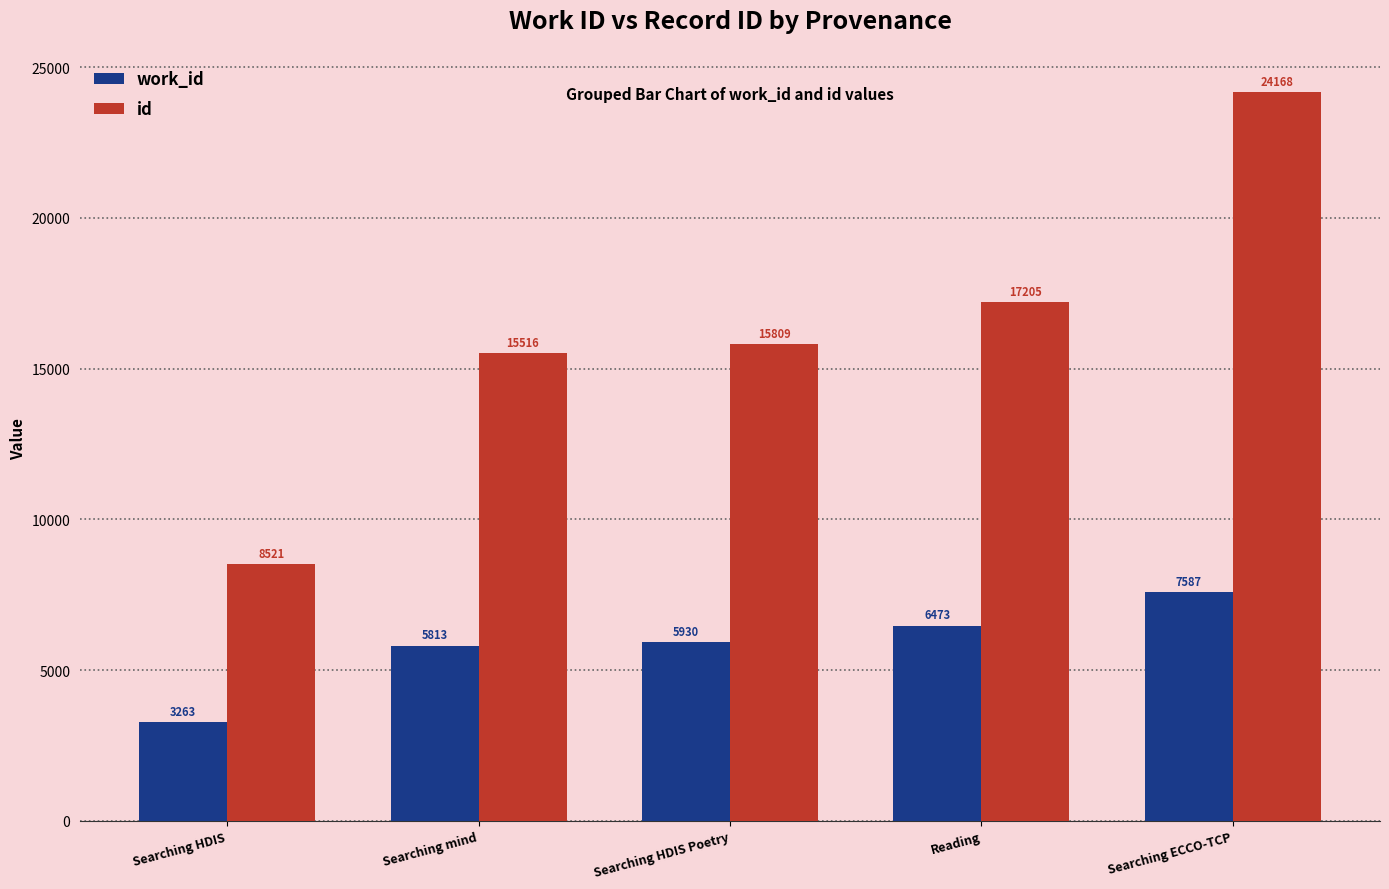

Reading left to right, list all the values displayed in this chart.

work_id: Searching HDIS=3263	Searching mind=5813	Searching HDIS Poetry=5930	Reading=6473	Searching ECCO-TCP=7587
id: Searching HDIS=8521	Searching mind=15516	Searching HDIS Poetry=15809	Reading=17205	Searching ECCO-TCP=24168